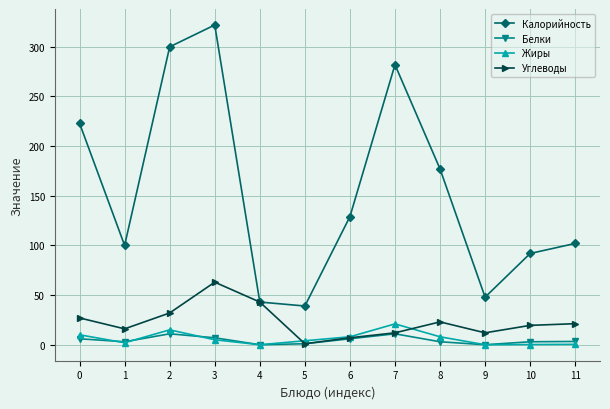

Which series has the largest range (max minus min)?

Калорийность